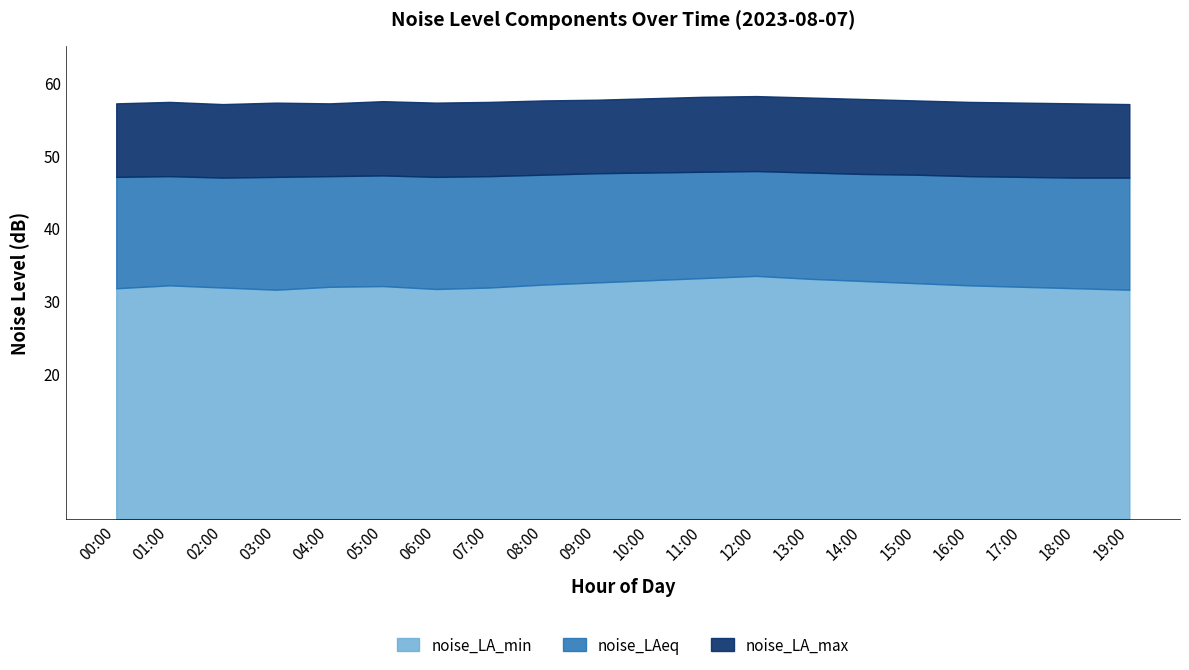

What position from the right is 06:00?

14